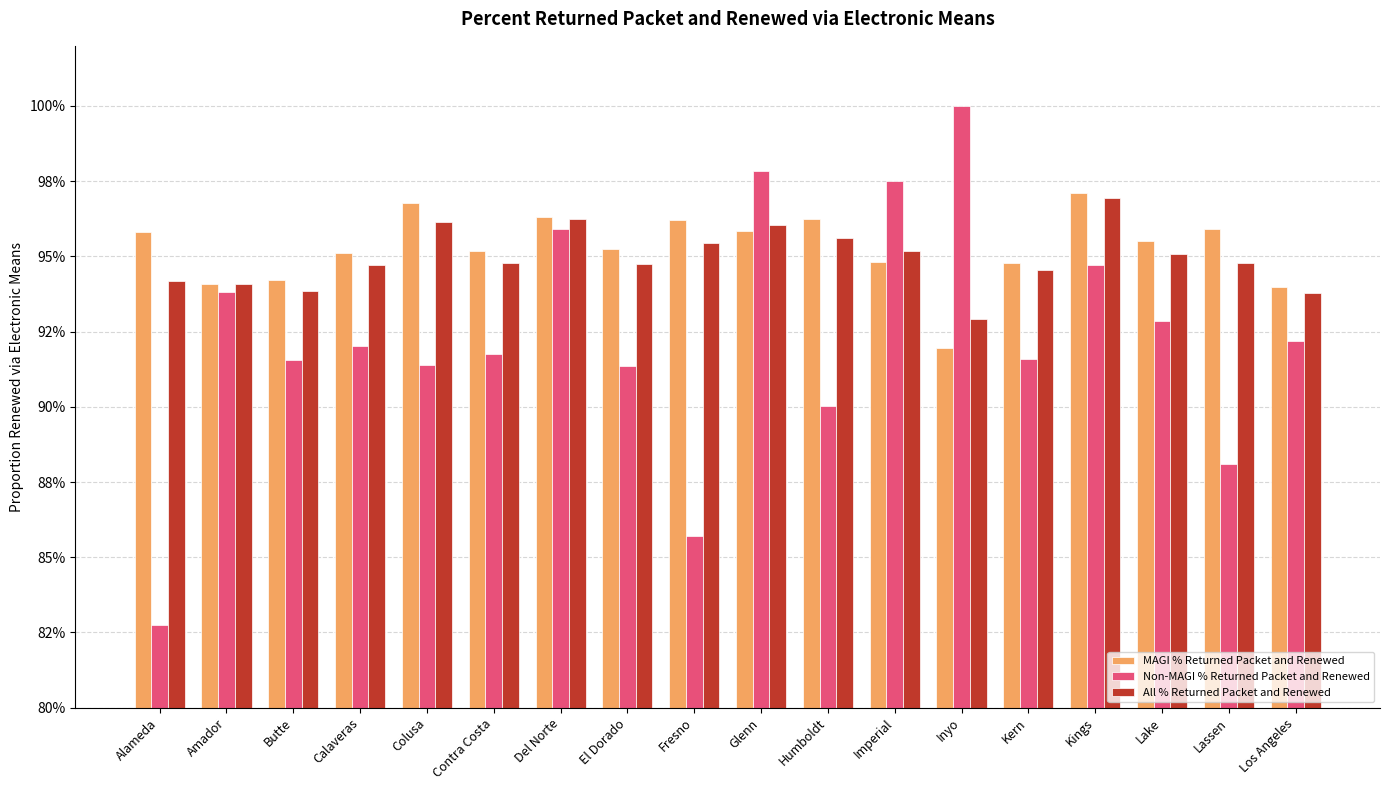

The value of All % Returned Packet and Renewed at Calaveras is 0.4. True or false?

False